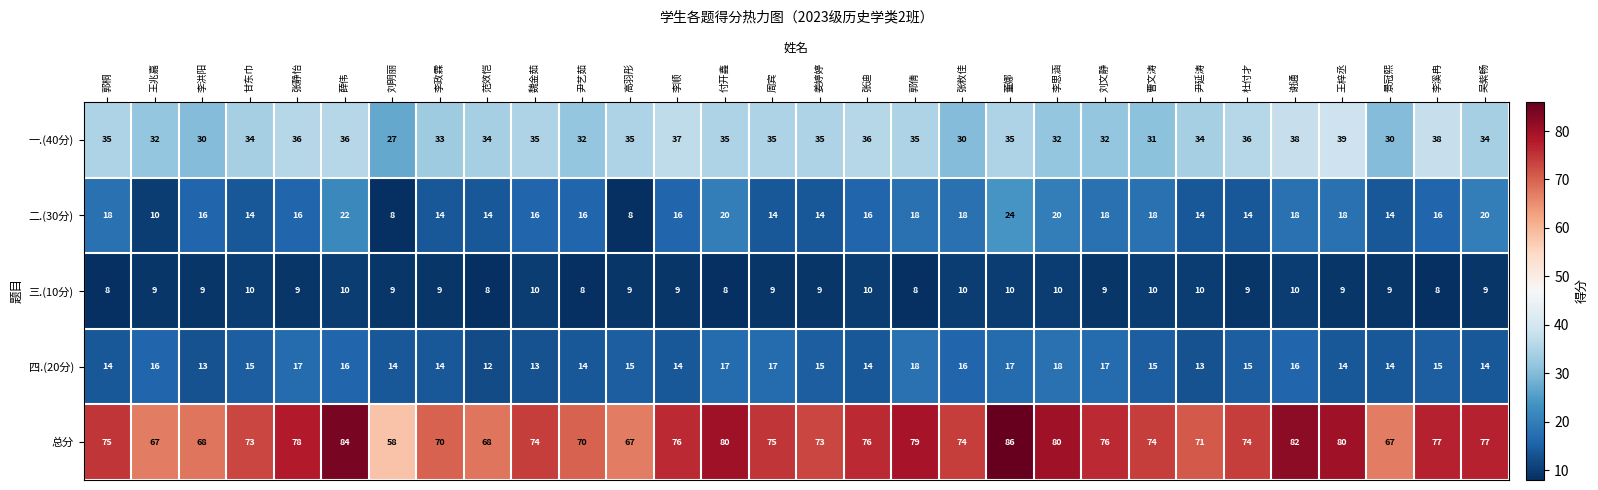

How many 三.(10分) values are between 9 and 10?

24